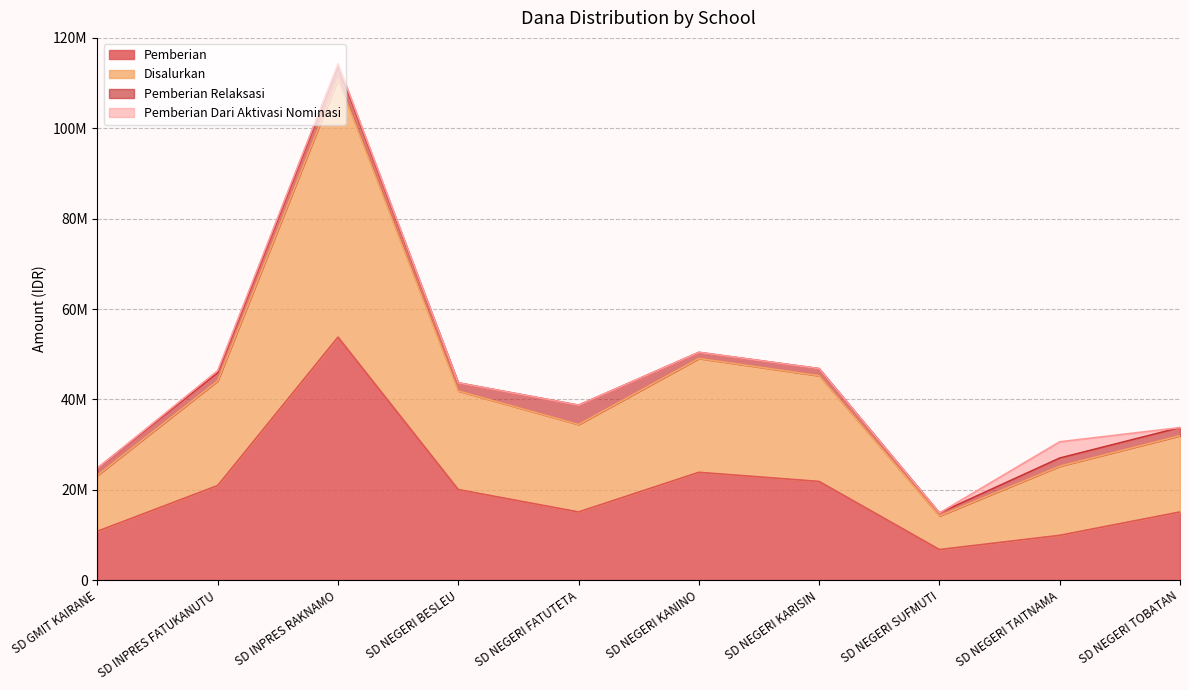

True or false: Pemberian and Disalurkan cross at least once.

False